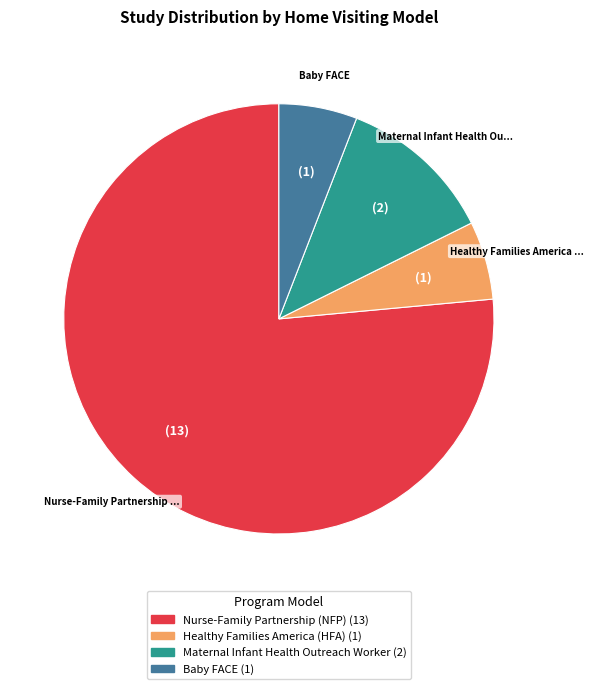

To the nearest percent, what is the difference between the largest and smallest slice percentages?

71%